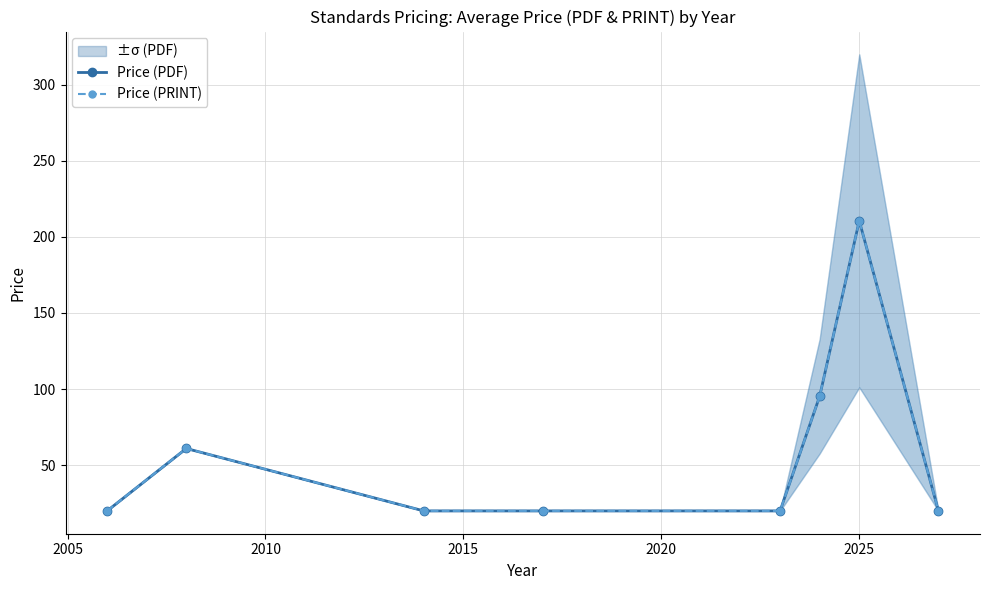

What are all the series names shown in the legend?

Price (PDF), Price (PRINT)